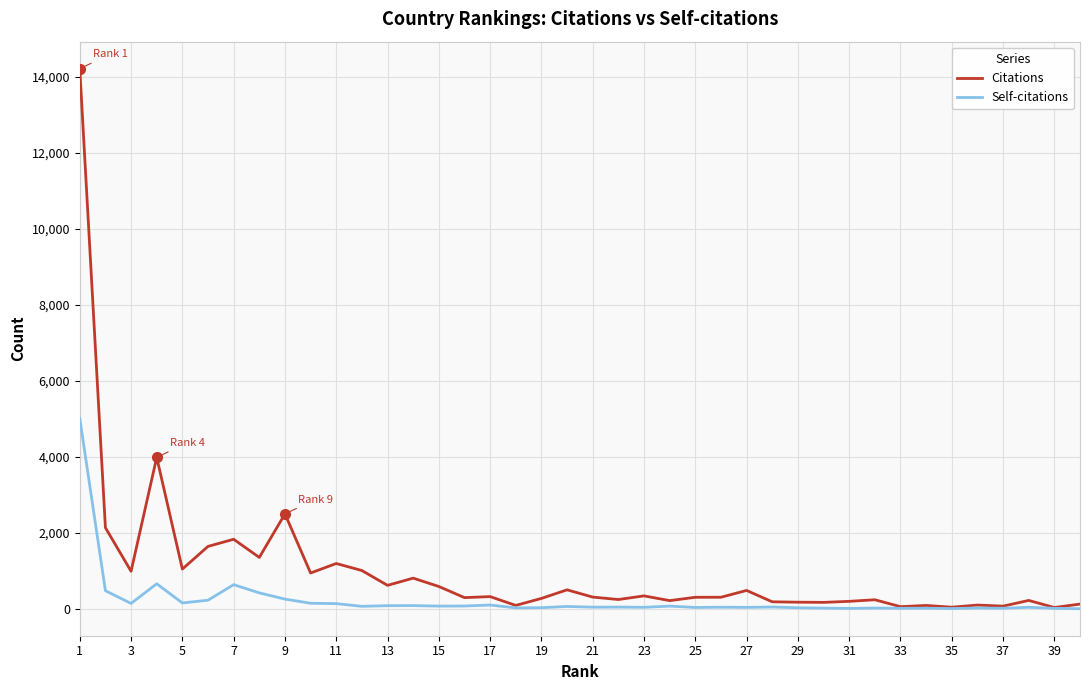

Rank the series by their average value, from lowest to highest.

Self-citations, Citations